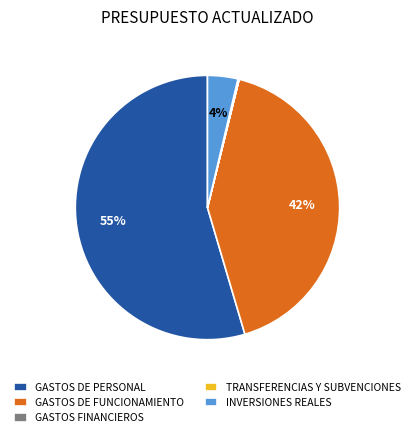

To the nearest percent, what percentage of the pie is GASTOS DE FUNCIONAMIENTO?

42%